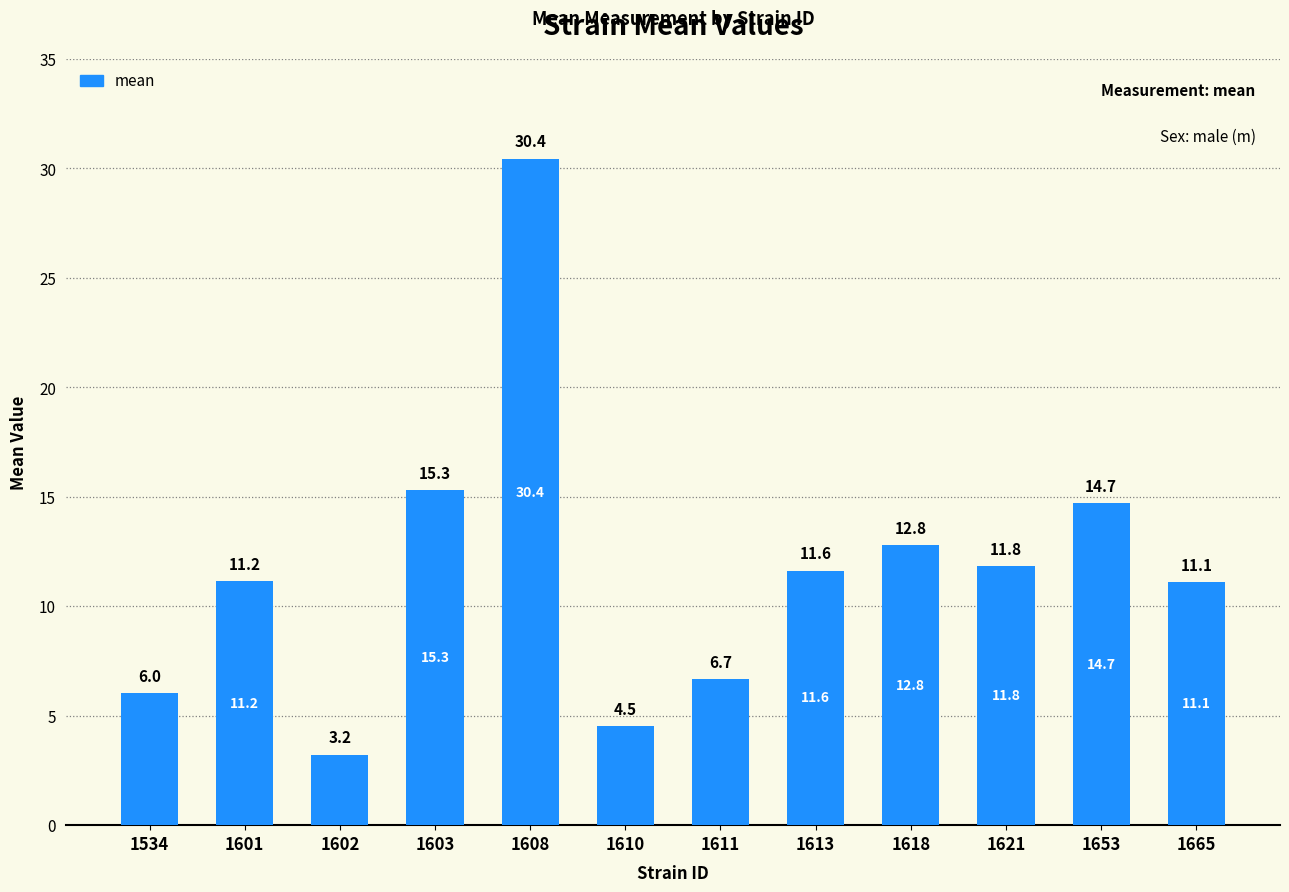

List the labels in order of value, largest first.

1608, 1603, 1653, 1618, 1621, 1613, 1601, 1665, 1611, 1534, 1610, 1602